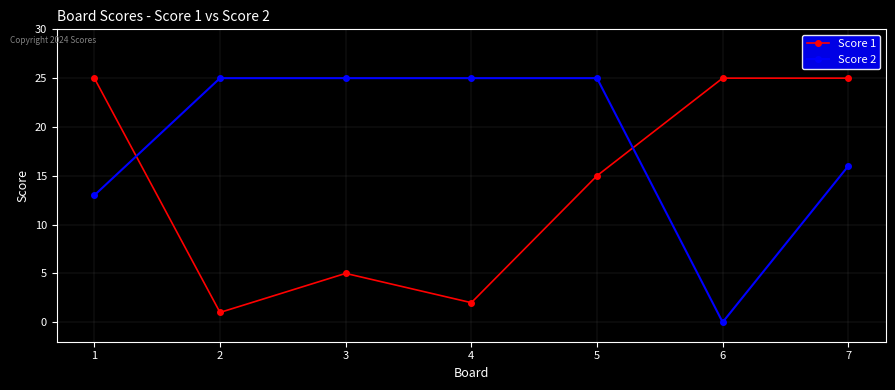

Which series changed the most between 1 and 4?

Score 1